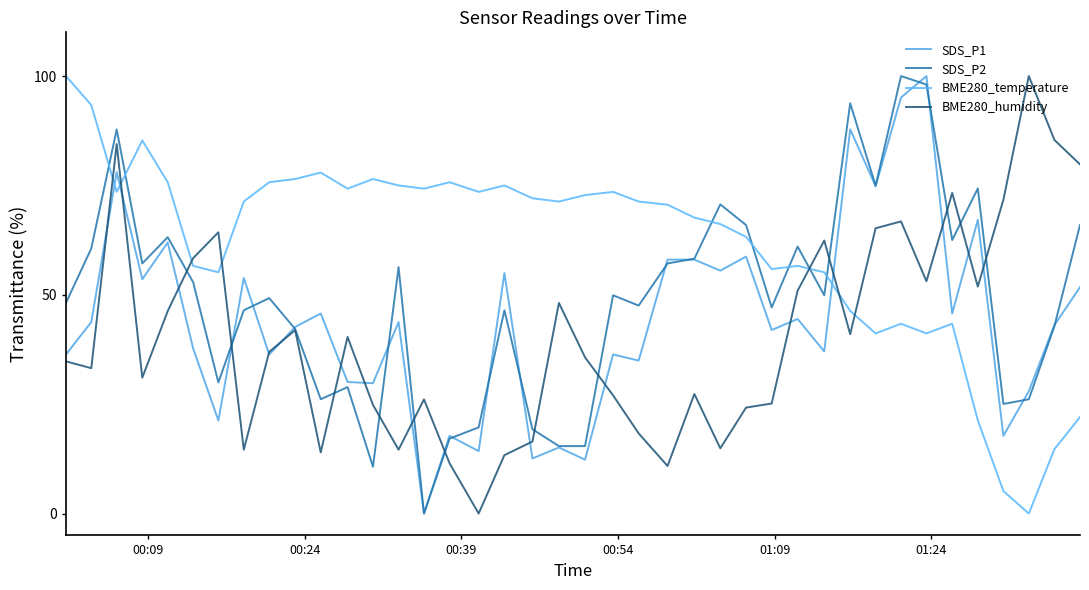

Count the number of categories in the chart.

40